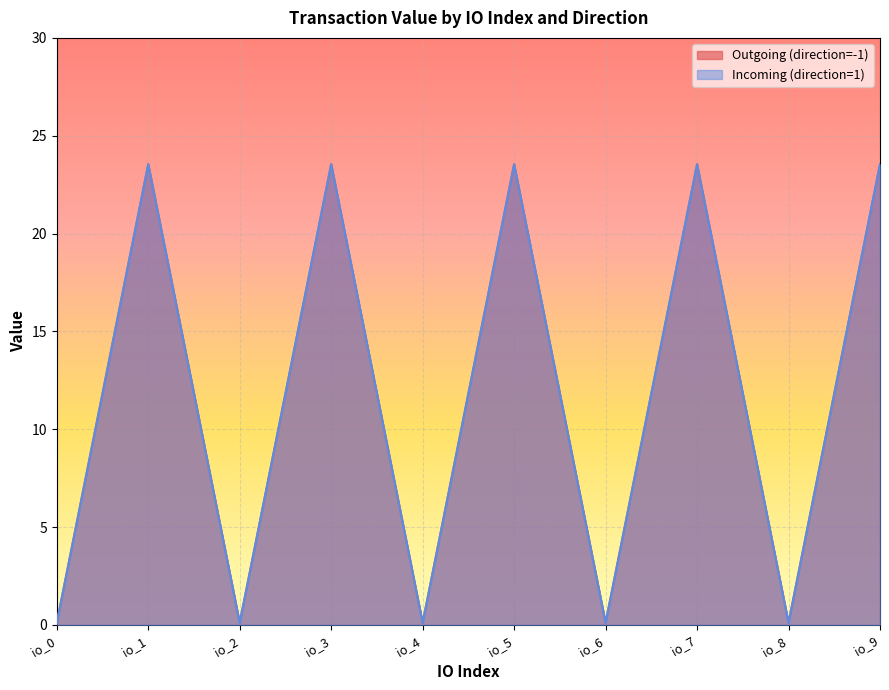

True or false: Outgoing (direction=-1) and Incoming (direction=1) intersect in this chart.

False